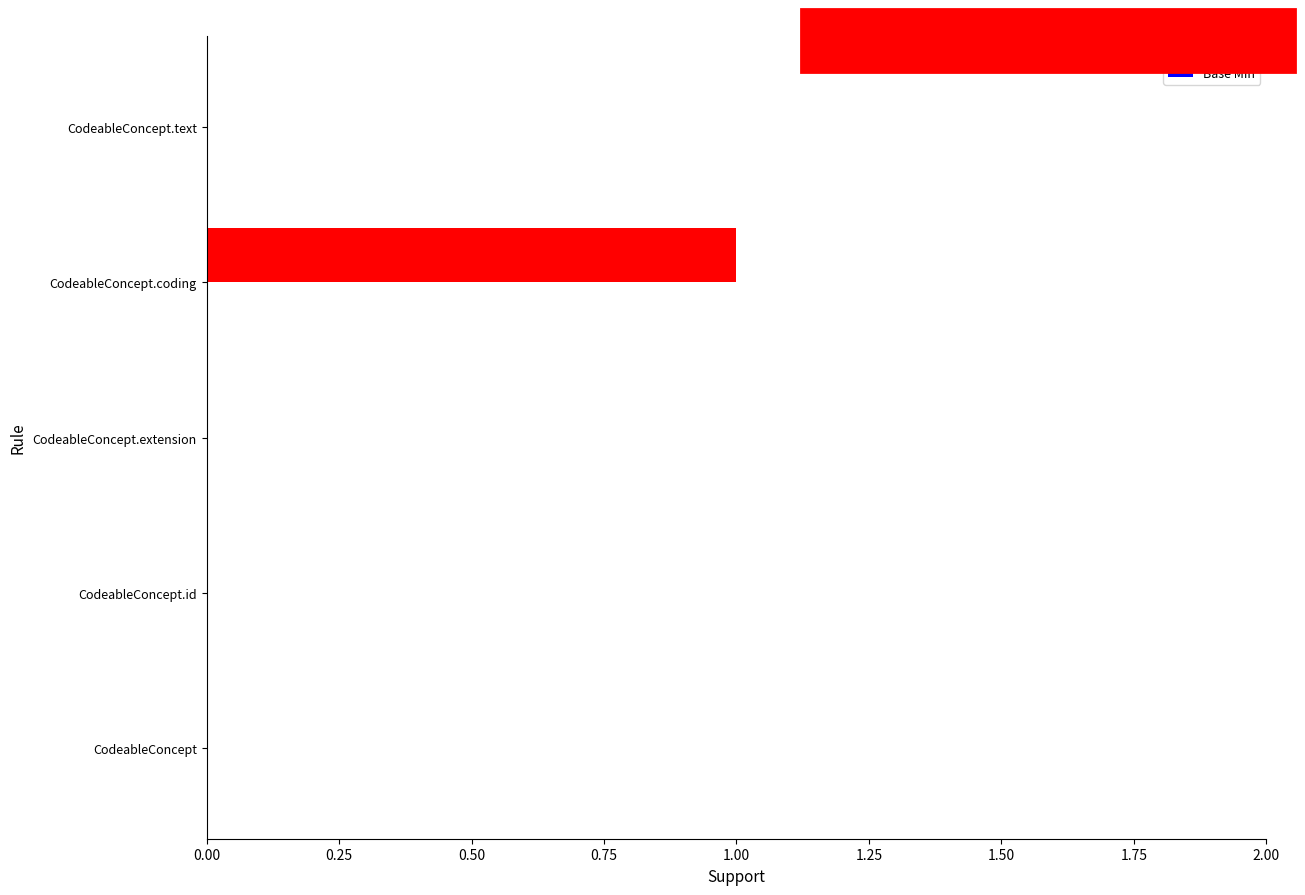

Is it true that the value at CodeableConcept is 0?

True